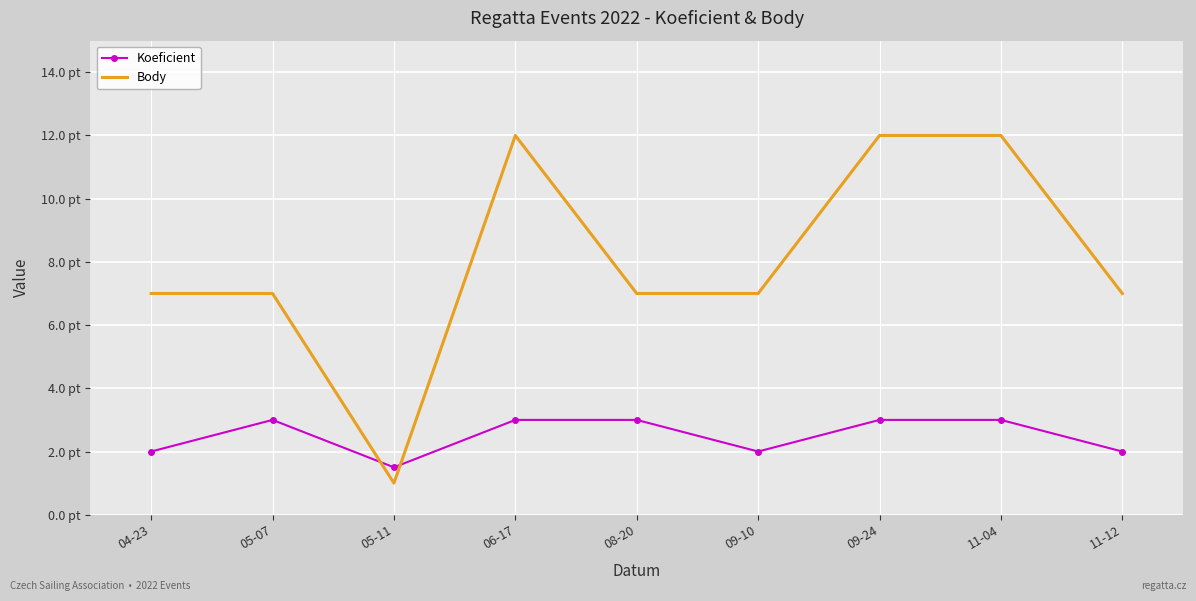

How many values in the Koeficient series are below 3?

4